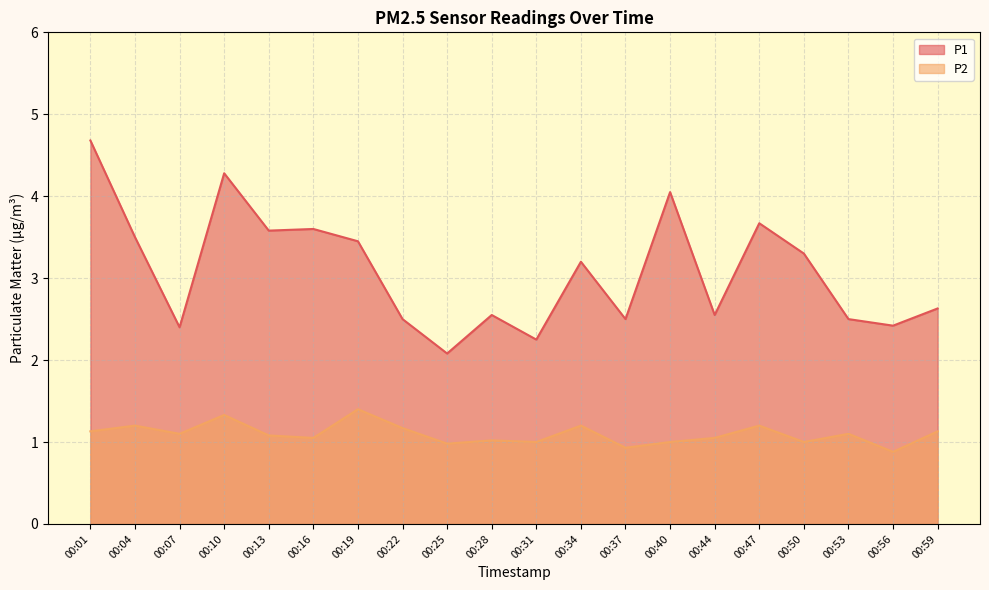

True or false: P2 and P1 cross at least once.

False